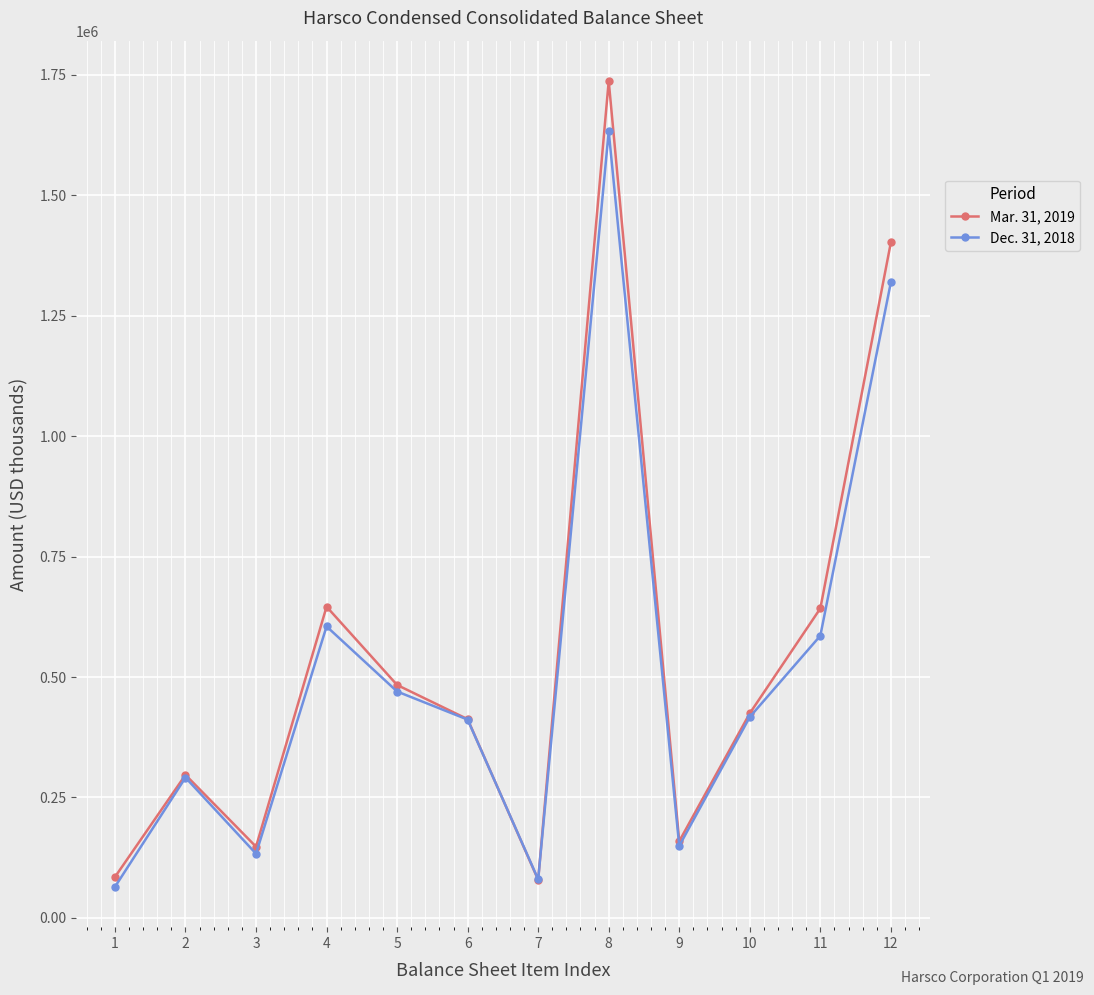

List the series in order of their overall mean, lowest first.

Dec. 31, 2018, Mar. 31, 2019